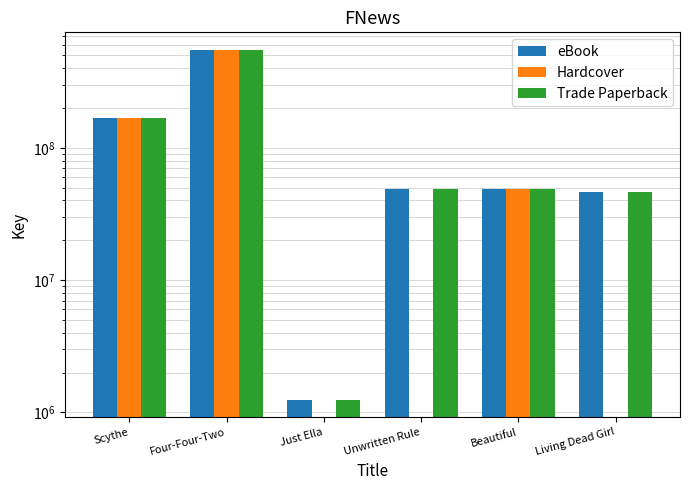

How many bars are there in each group?

3